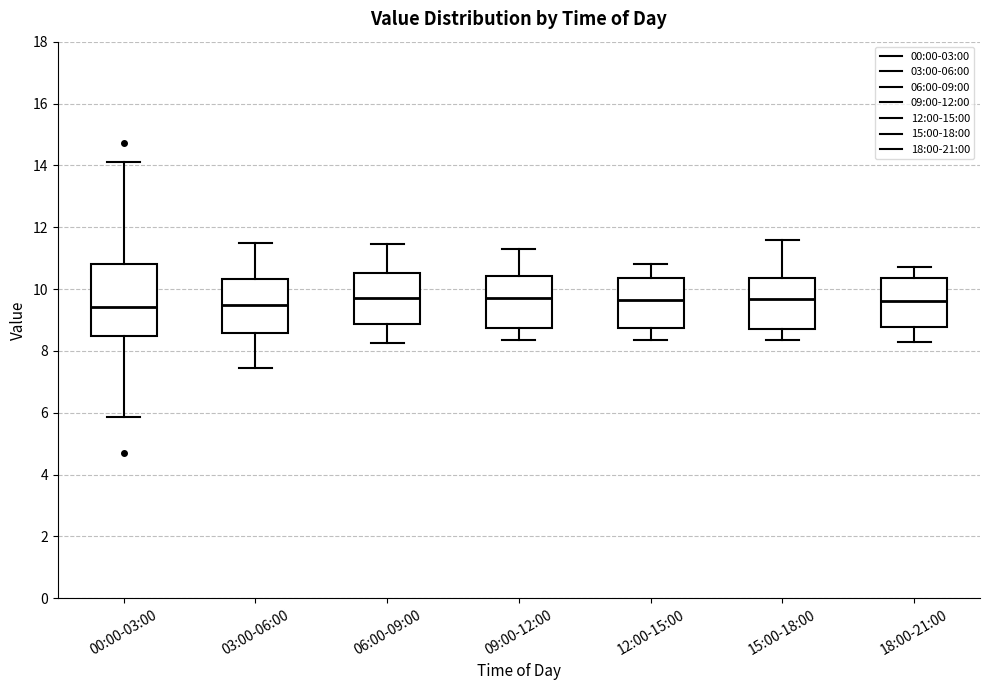

Reading left to right, read every box against the y-axis: the position of its median line, the range the box covers, and the ends of its whiskers. The values are not printed on the chart, so give them approximately, as read against the axis.

00:00-03:00: median 9.4, box 8.4 to 10.8, whiskers 5.8 to 14.2
03:00-06:00: median 9.4, box 8.6 to 10.4, whiskers 7.4 to 11.6
06:00-09:00: median 9.8, box 8.8 to 10.6, whiskers 8.2 to 11.4
09:00-12:00: median 9.8, box 8.8 to 10.4, whiskers 8.4 to 11.4
12:00-15:00: median 9.6, box 8.8 to 10.4, whiskers 8.4 to 10.8
15:00-18:00: median 9.6, box 8.8 to 10.4, whiskers 8.4 to 11.6
18:00-21:00: median 9.6, box 8.8 to 10.4, whiskers 8.4 to 10.8